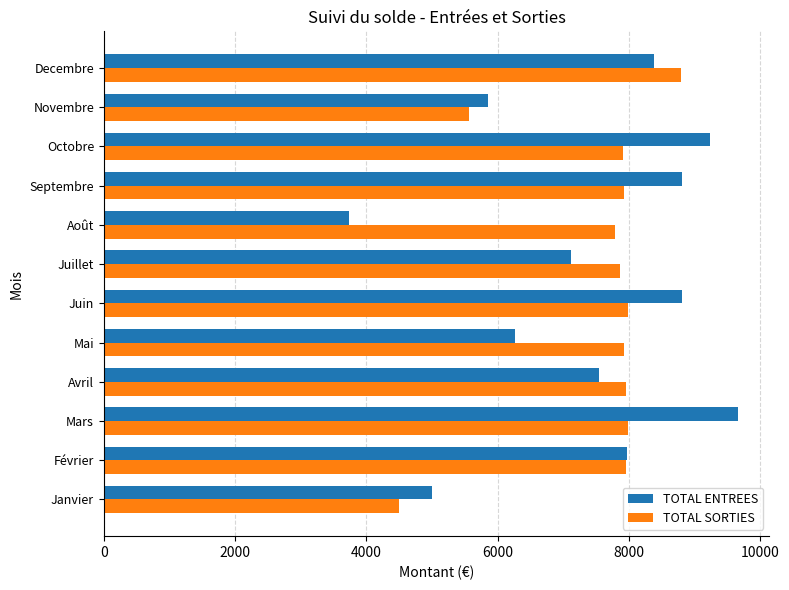

Rank the series by their maximum value, from lowest to highest.

TOTAL SORTIES, TOTAL ENTREES